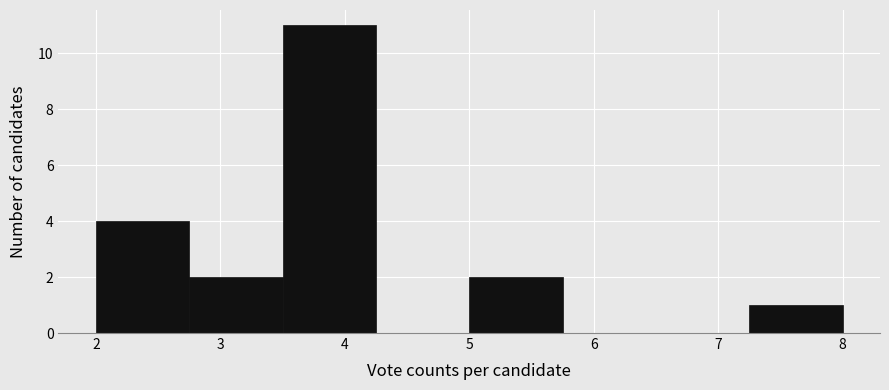

Reading left to right, transcribe this chart: for each bar, give the range it covers on the x-axis and its height. Neither the bar edges nor the heights are printed on the chart, so give them approximately, as read against the axes.

2.00 to 2.75: 4
2.75 to 3.50: 2
3.50 to 4.25: 11
4.25 to 5.00: 0
5.00 to 5.75: 2
5.75 to 6.50: 0
6.50 to 7.25: 0
7.25 to 8.00: 1